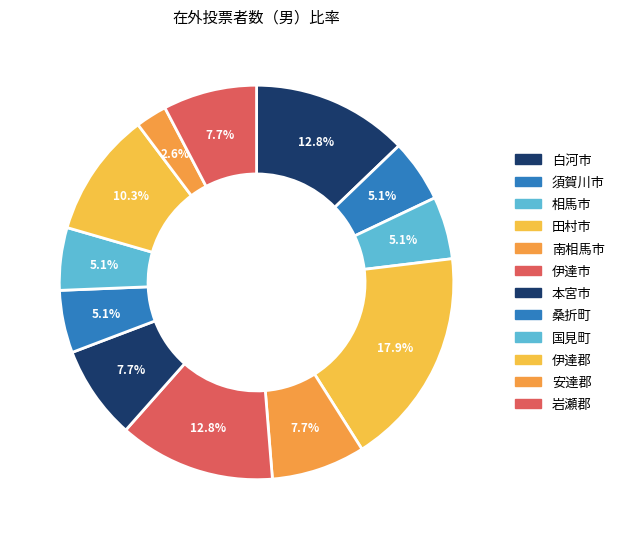

True or false: 伊達郡 accounts for 20% of the total.

False